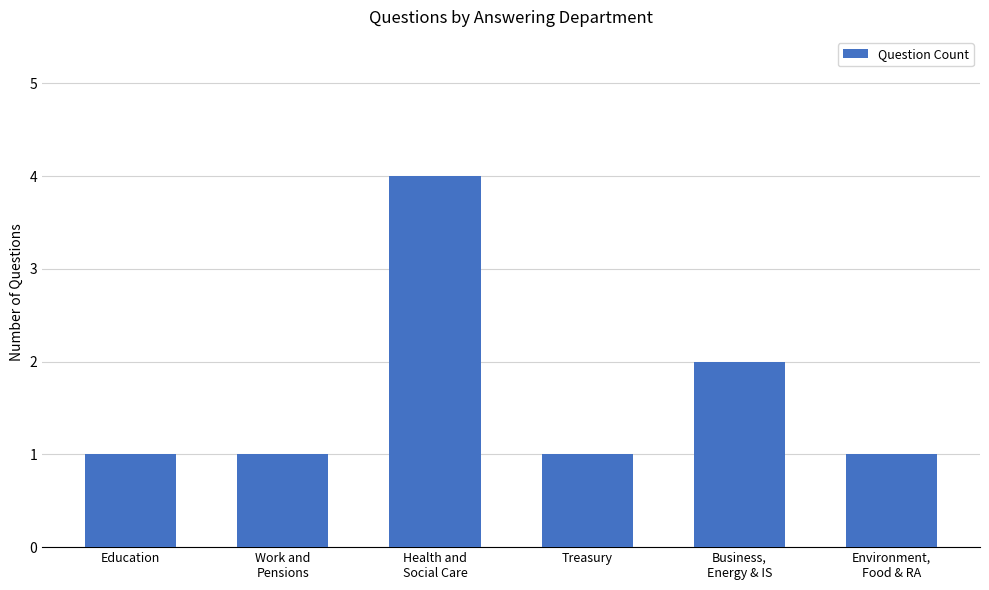

How many categories are shown in the chart?

6